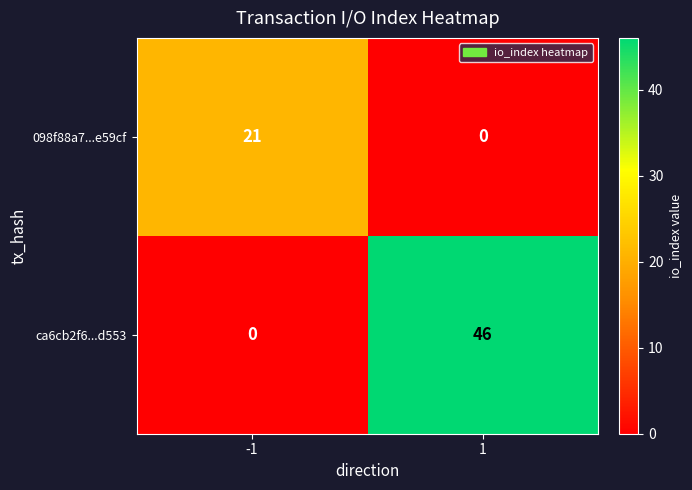

What is the difference between the highest and lowest values at -1?

21